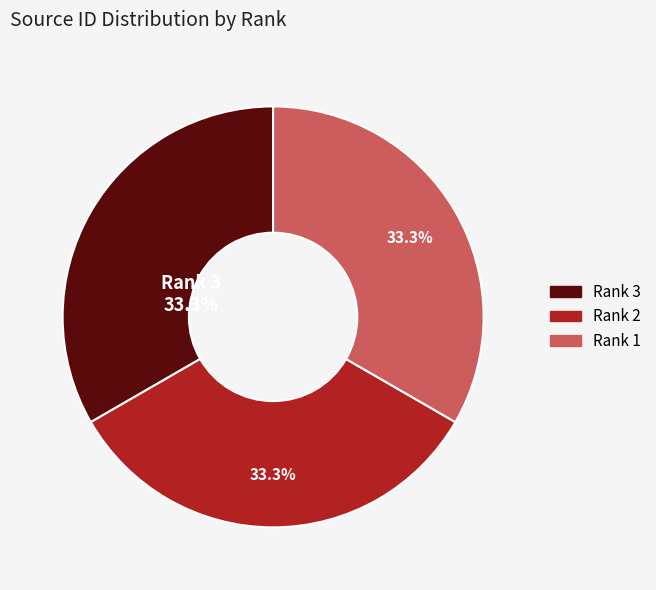

How many segments does this pie chart have?

3